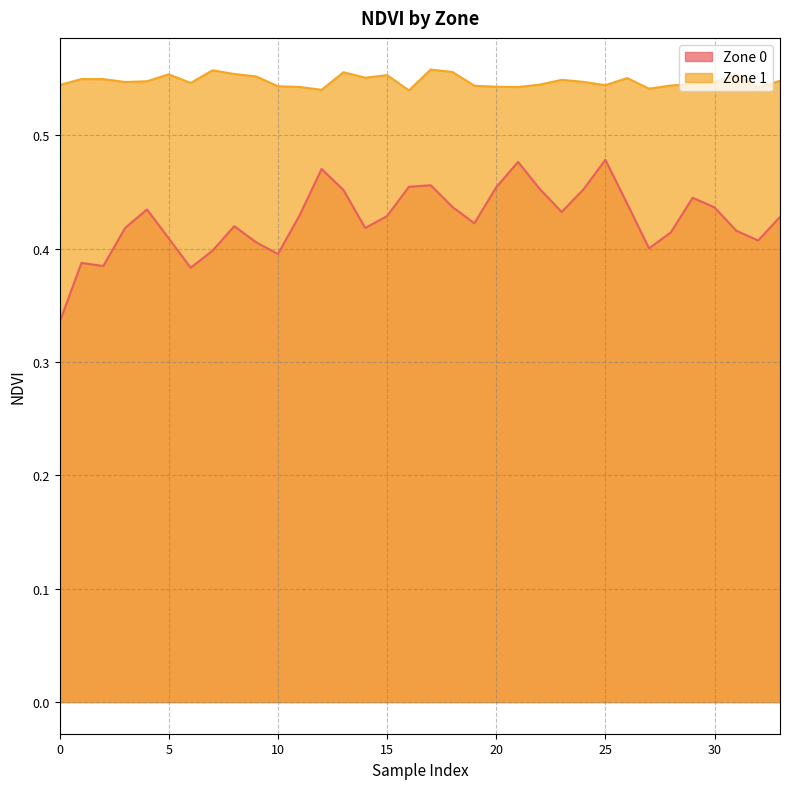

True or false: the data shows 0.8 at 12.

False